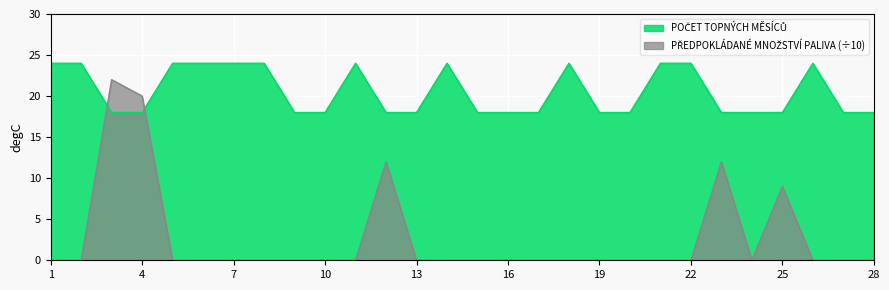

Does the chart display data point markers on the line(s)?

No